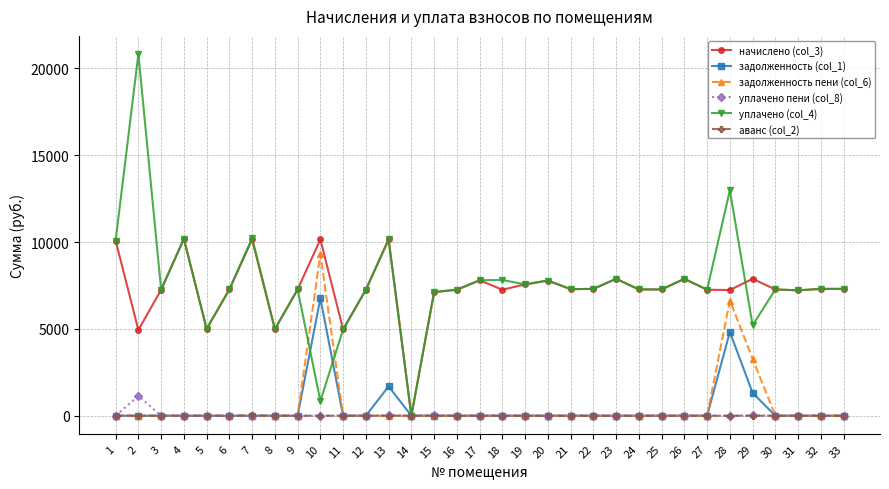

At which category is the sum across all series the highest?

28